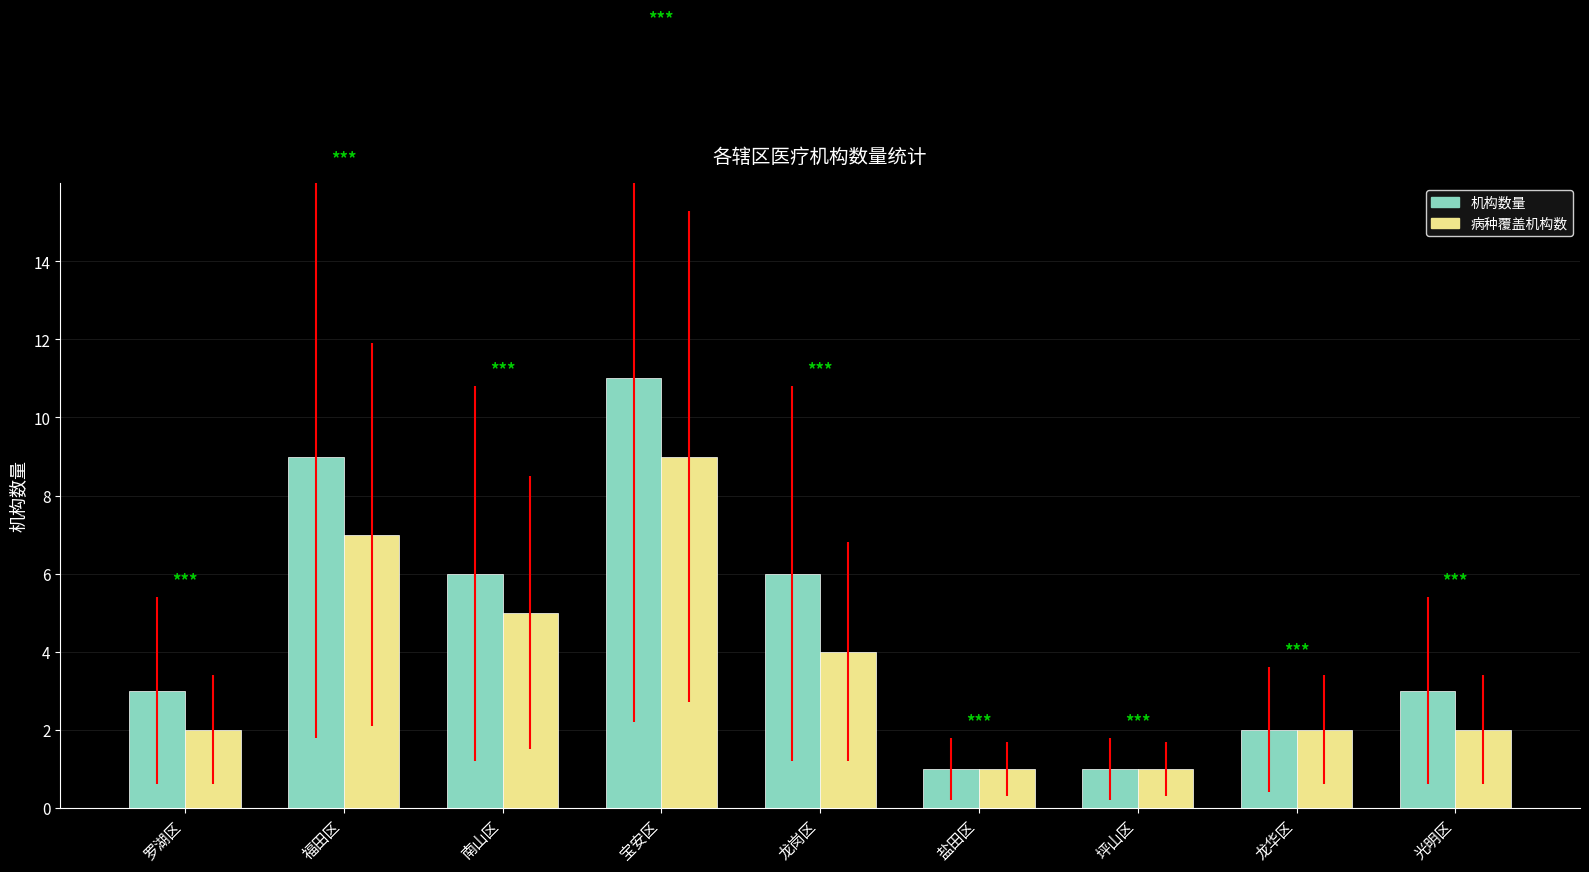

The value of 病种覆盖机构数 at 龙华区 is 1. True or false?

False